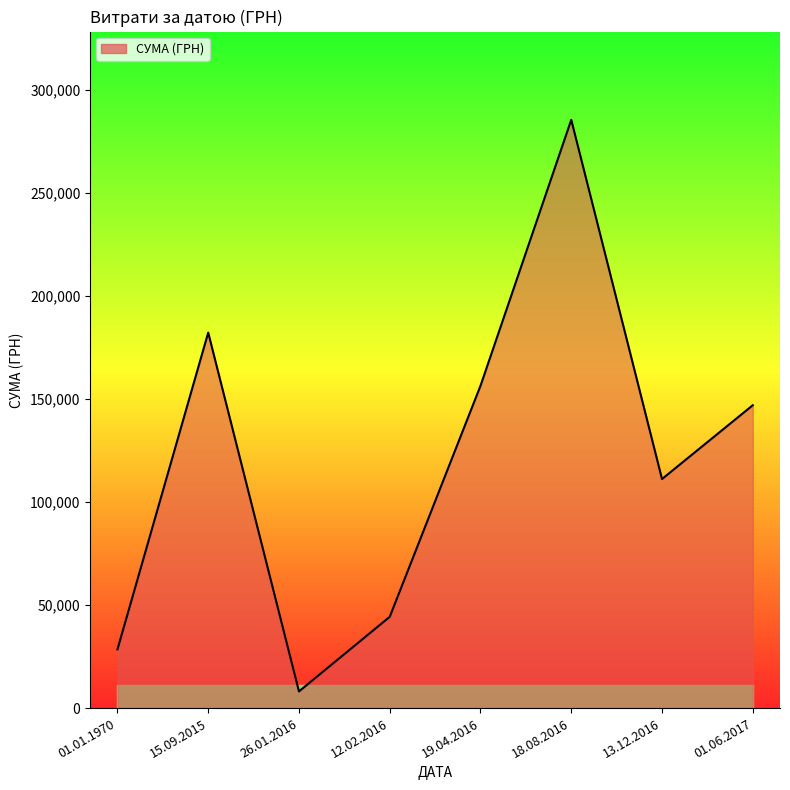

What is the difference between the maximum and minimum values?

277449.9